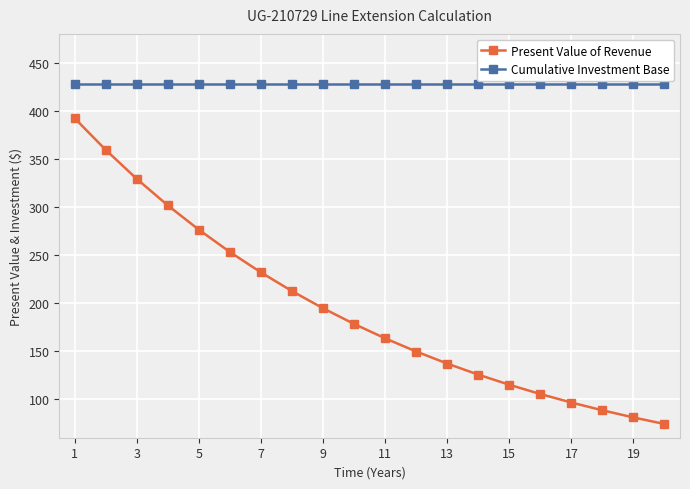

True or false: Present Value of Revenue has more than 1 points higher than both neighbors.

False